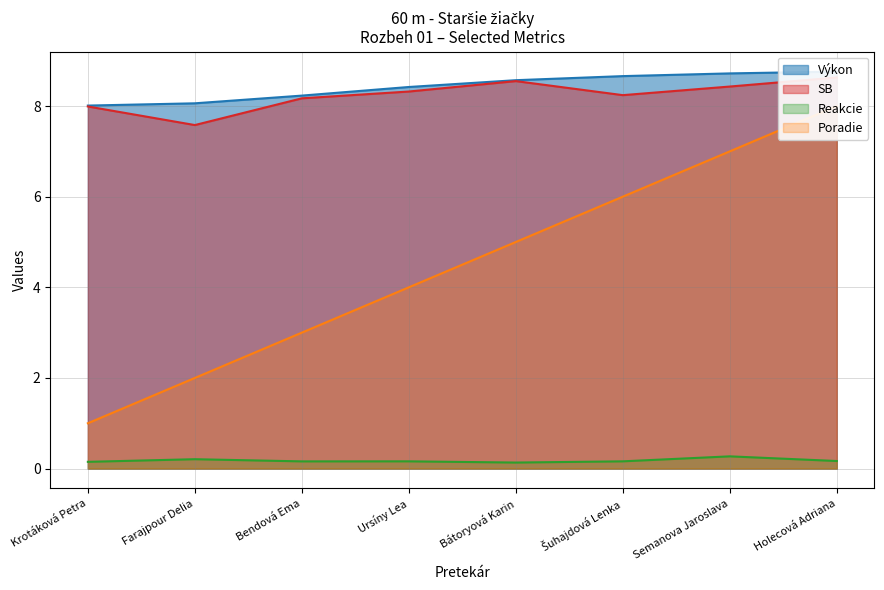

What is the sum of all Reakcie values?

1.4